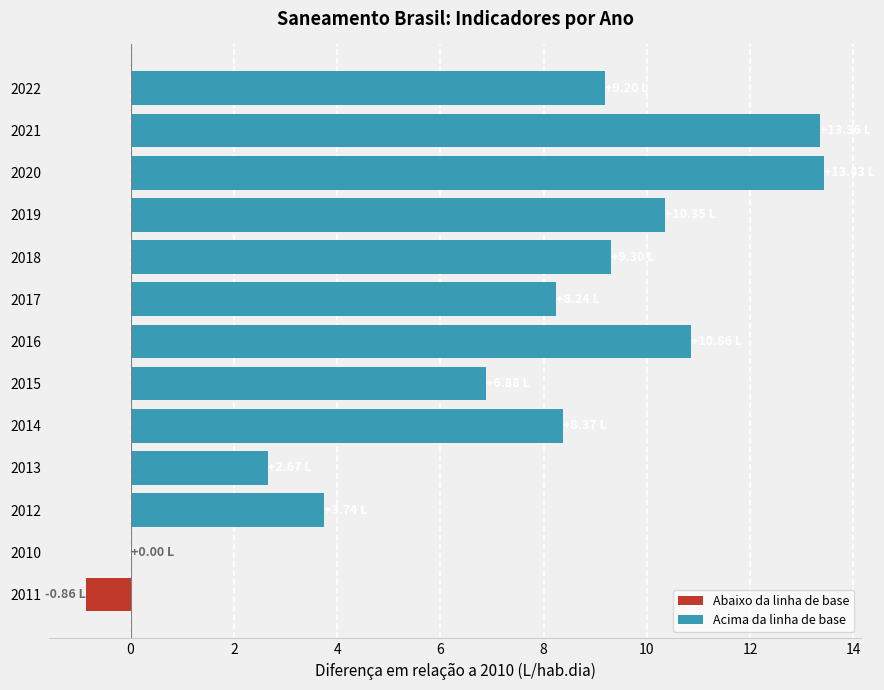

What is the value of the 3rd bar from the left?

2.7